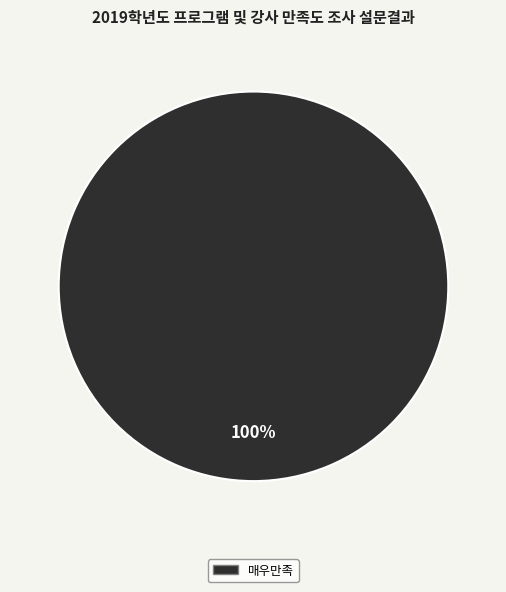

Rank the categories by value from highest to lowest.

매우만족